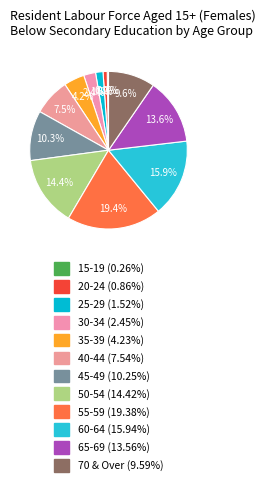

To the nearest percent, what is the combined percentage of 60-64 and 55-59?

35%